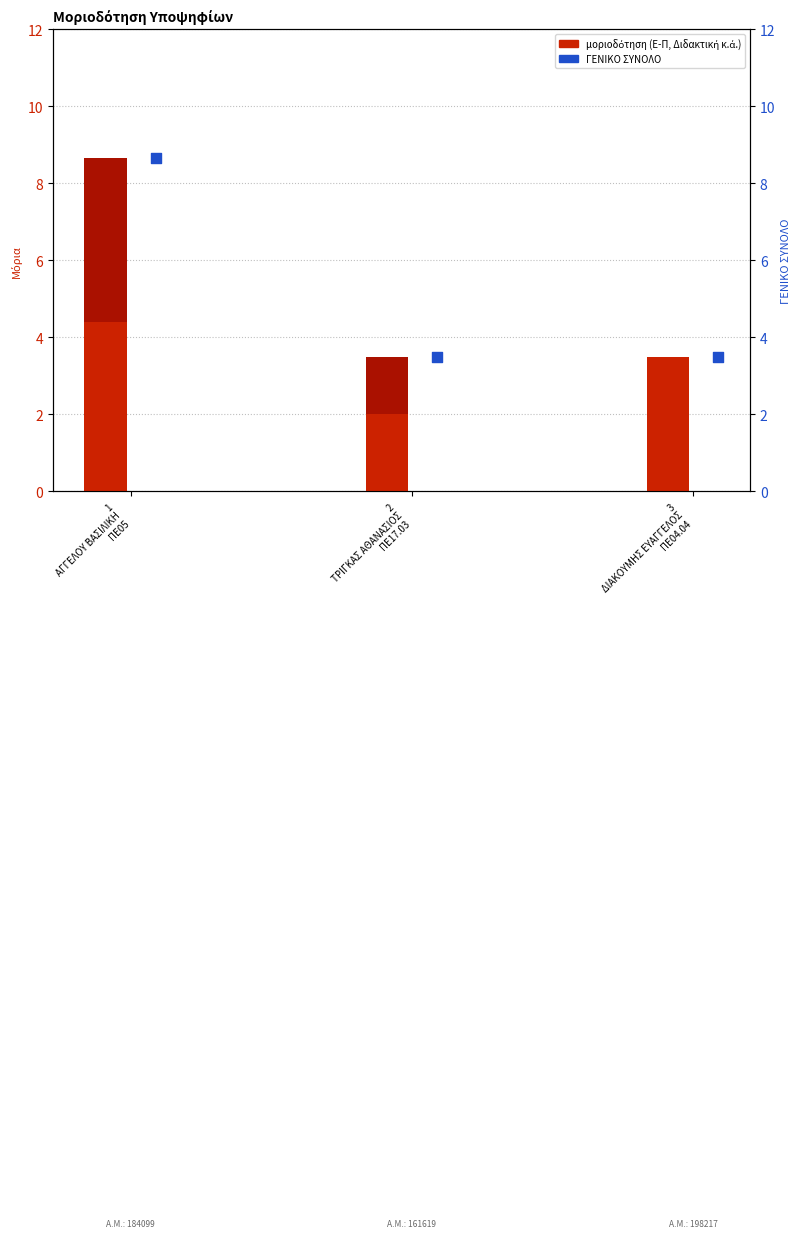

At which category is the sum across all series the highest?

1
ΑΓΓΕΛΟΥ ΒΑΣΙΛΙΚΗ
ΠΕ05